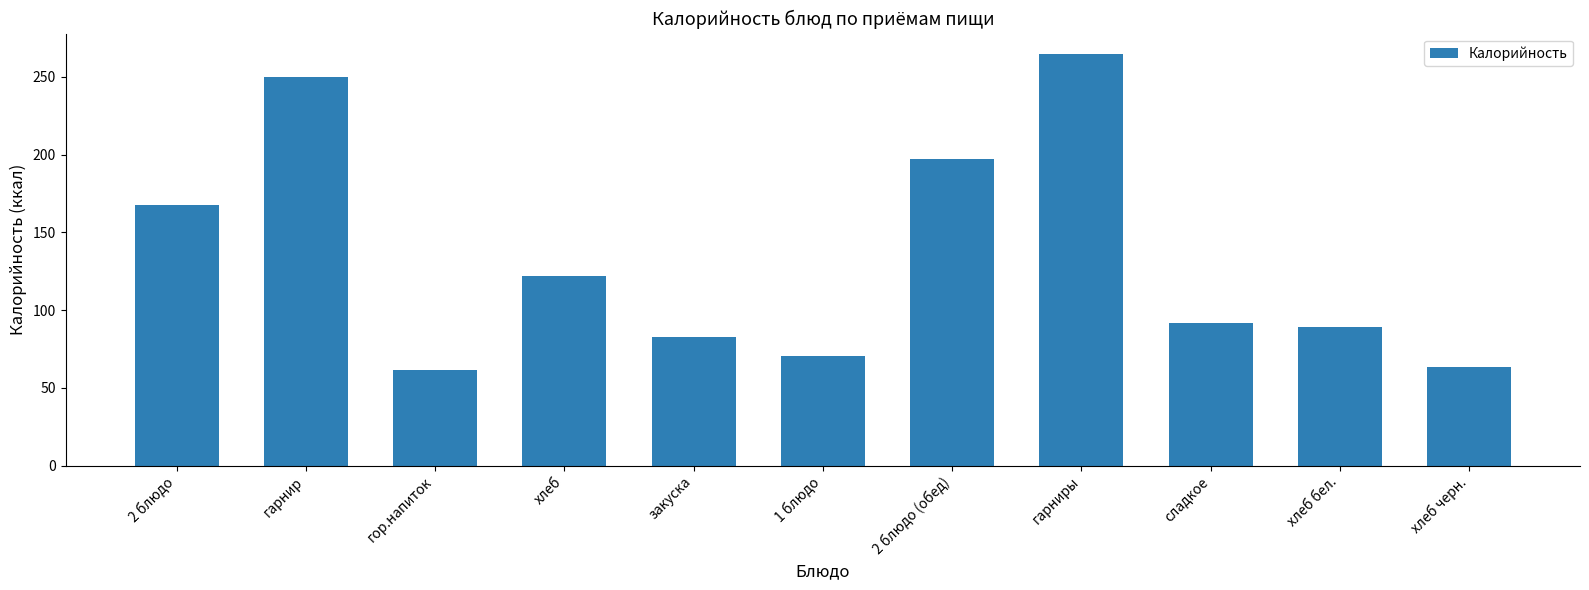

What is the label of the 4th bar from the right?

гарниры